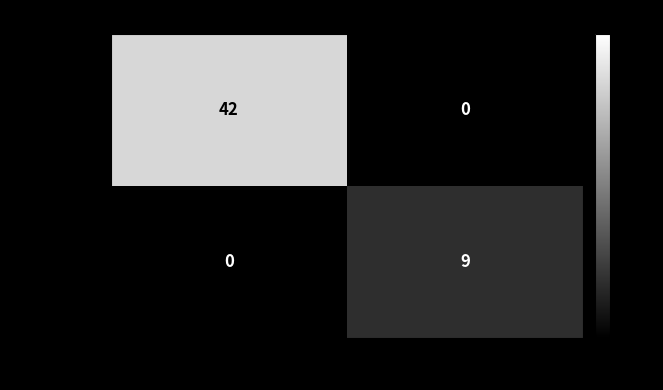

What is the difference between the maximum and minimum values in the 64850ee...734 series?

9